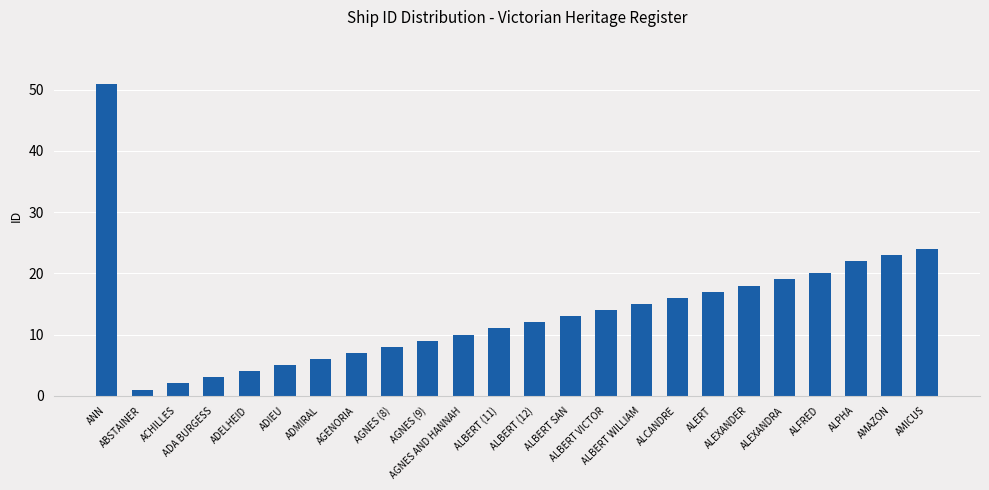

What is the change in value from ALBERT WILLIAM to ALPHA?

+7